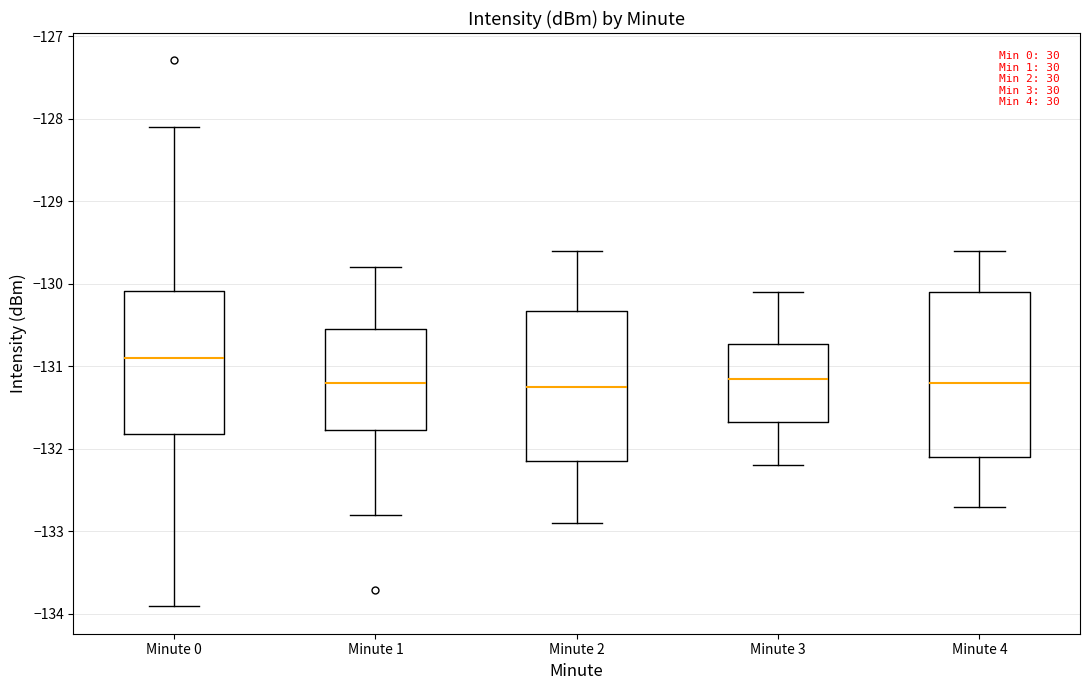

Comparing the boxes themselves (not the whiskers), which one is the tallest?

Minute 4